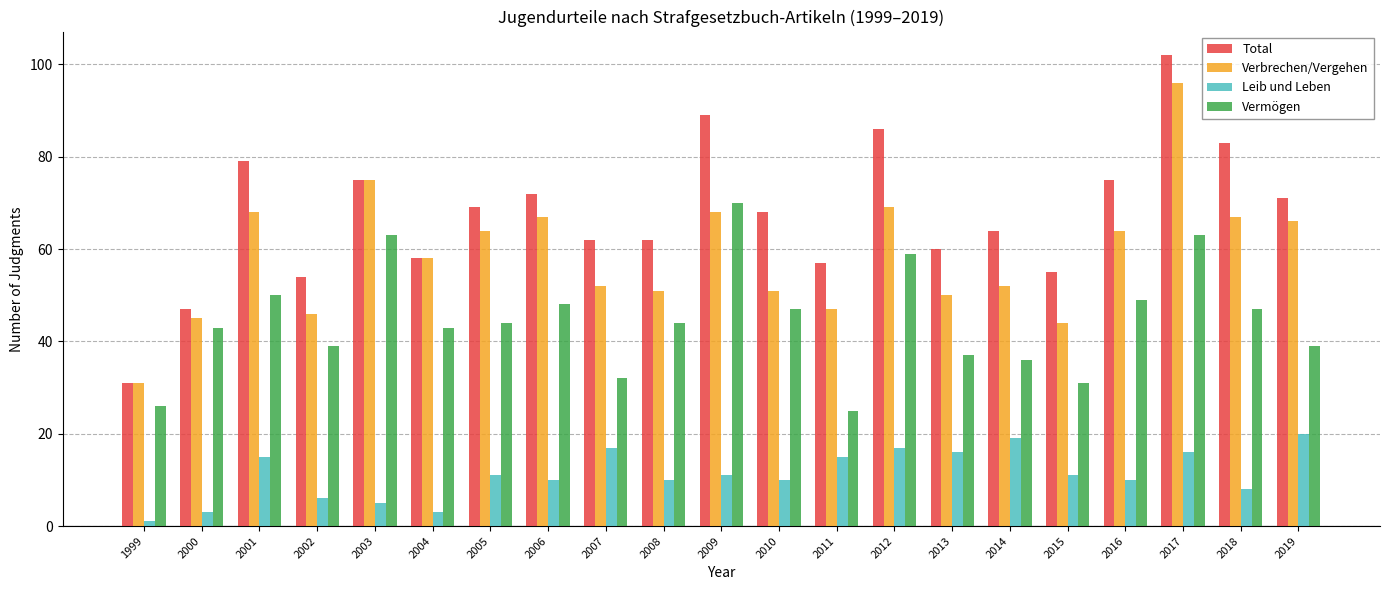

Which series has the largest total across all categories?

Total